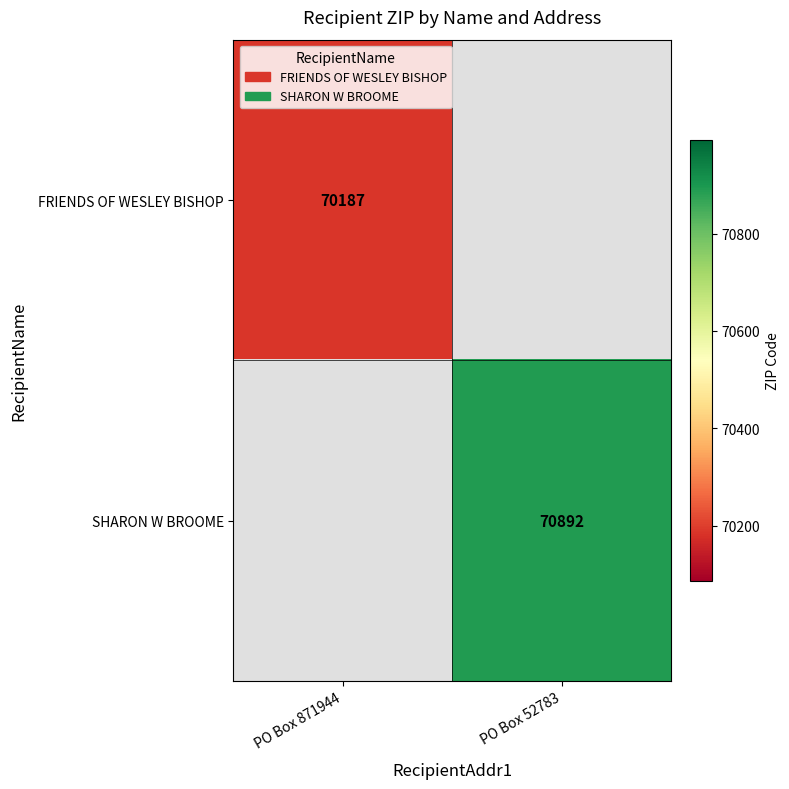

The SHARON W BROOME series shows 70892 at PO Box 52783. True or false?

True